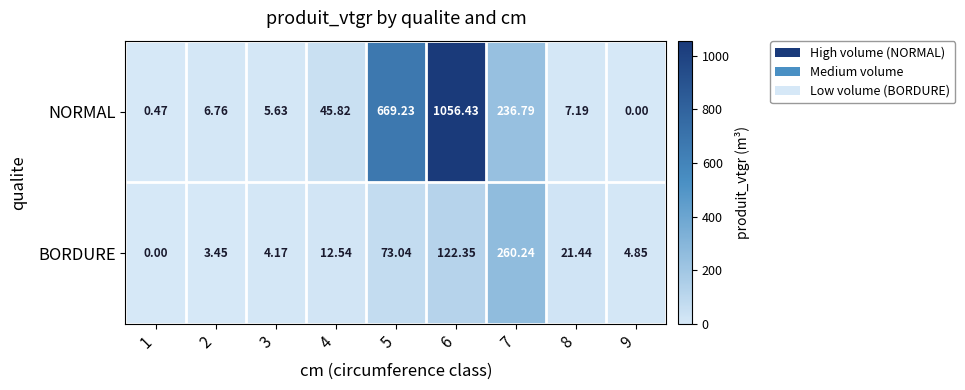

Rank the series by their average value, from highest to lowest.

NORMAL, BORDURE